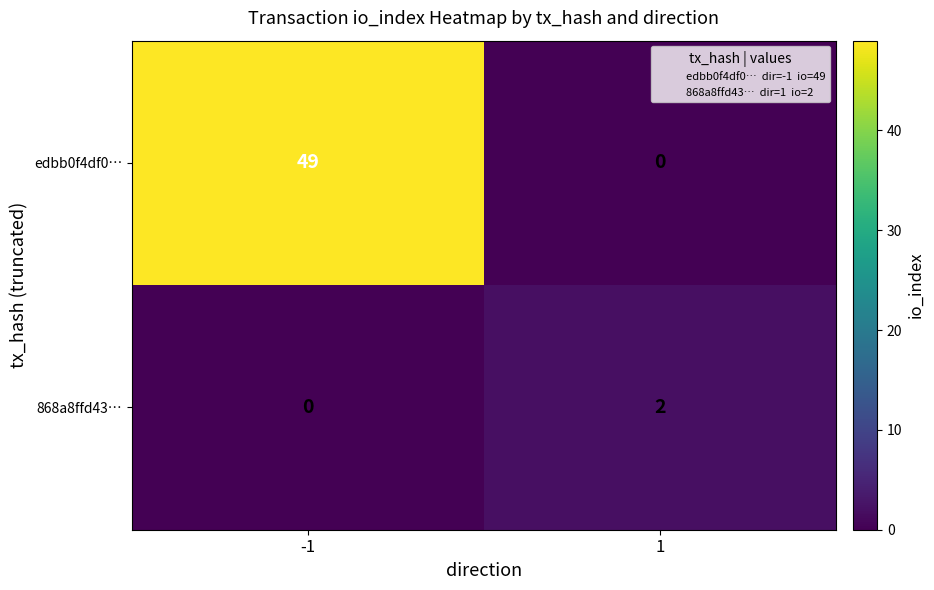

Reading left to right, what are all the values shown in this chart?

edbb0f4df0…: 49	0
868a8ffd43…: 0	2